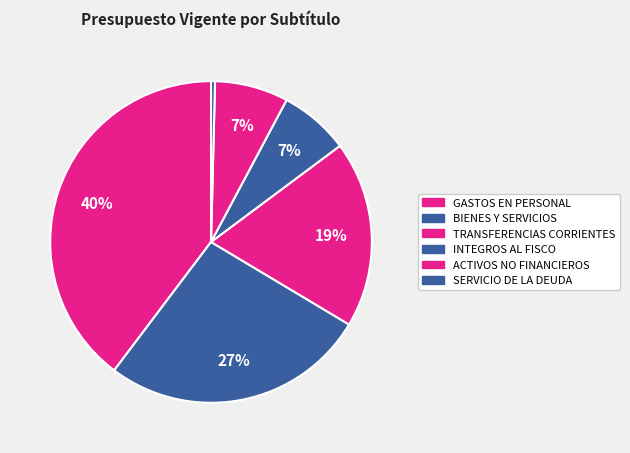

Count the number of slices in the pie.

6